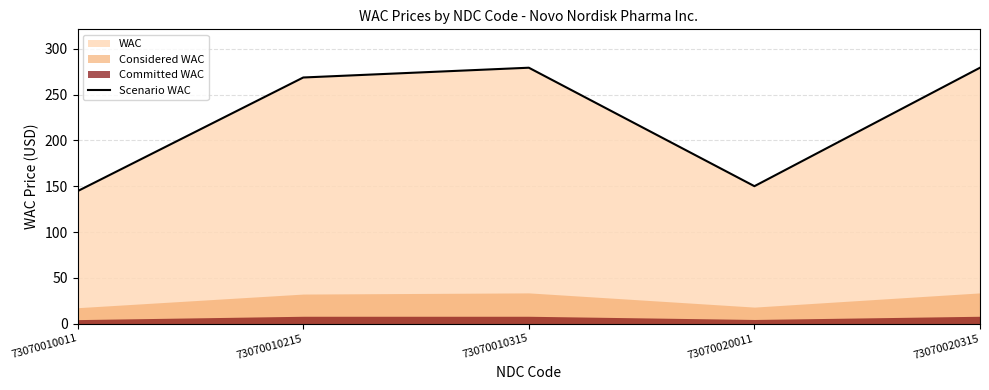

True or false: there are more than 2 points higher than both neighbors.

False